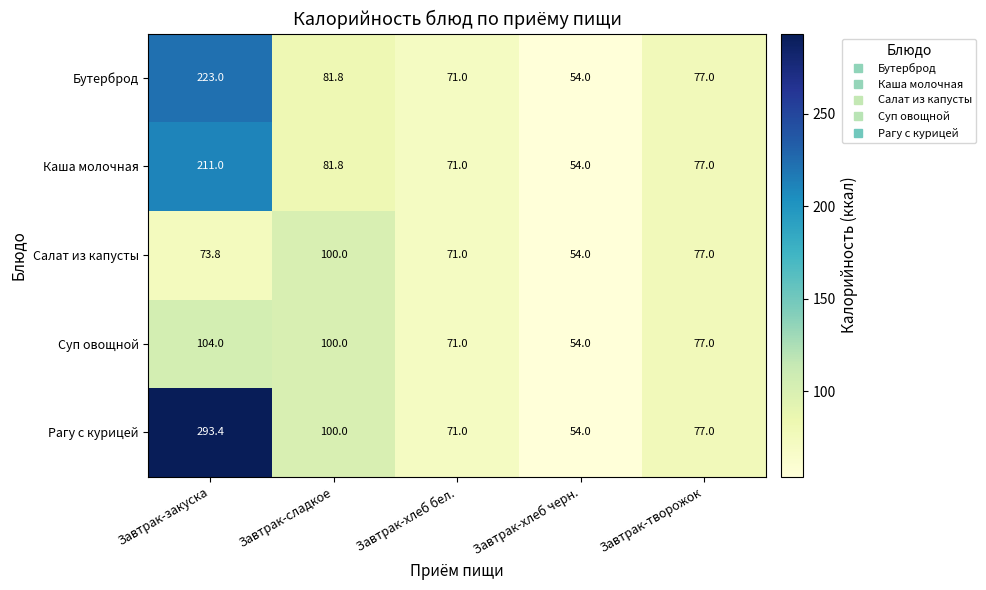

What is the difference between the second highest and second lowest values in the Салат из капусты series?

6.0